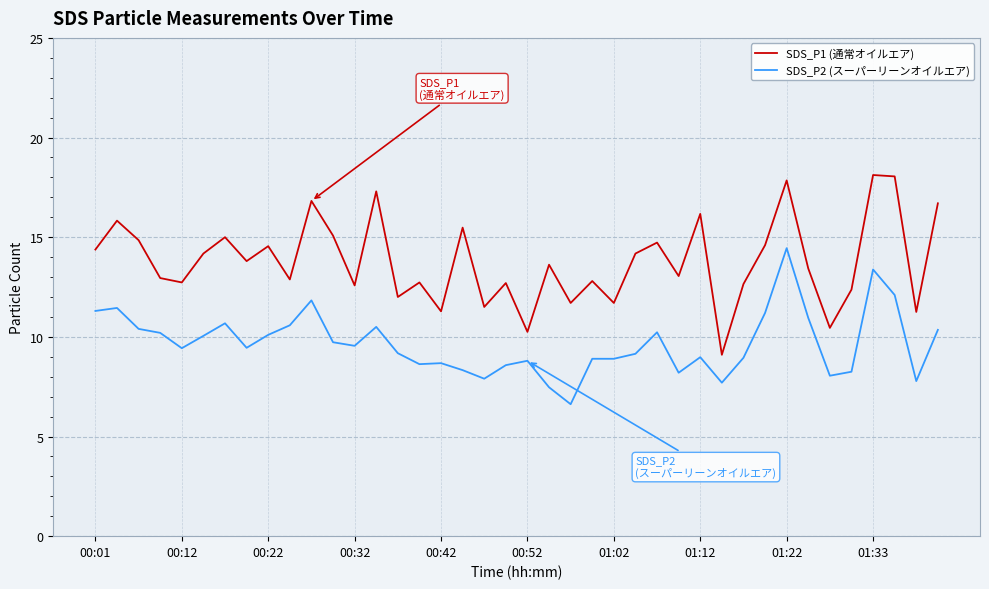

True or false: SDS_P1 (通常オイルエア) and SDS_P2 (スーパーリーンオイルエア) cross at least once.

False